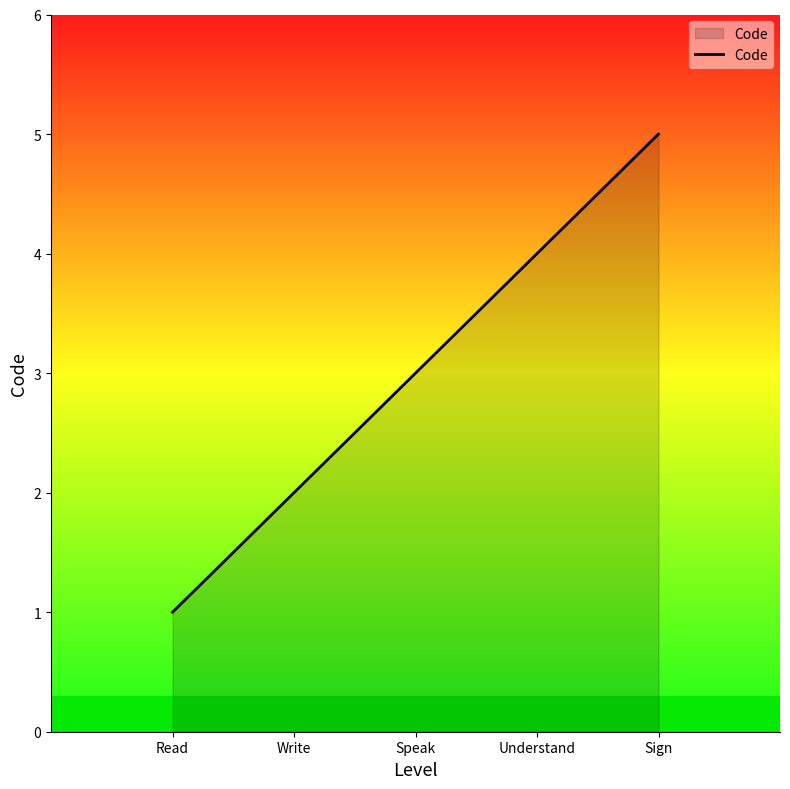

How many values are below 3?

2